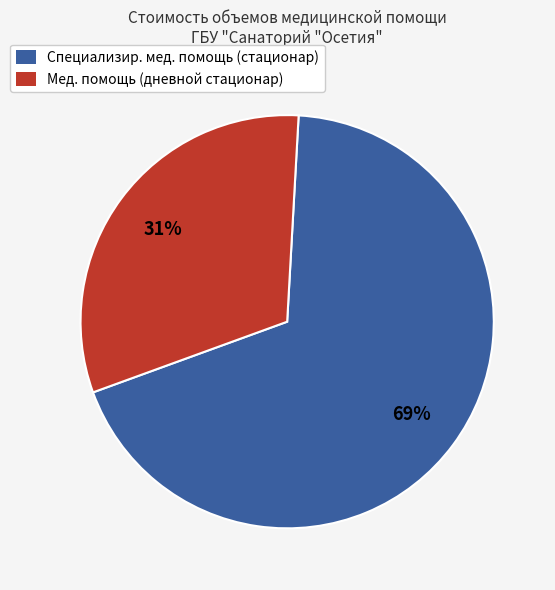

To the nearest percent, what is the average slice percentage?

50%